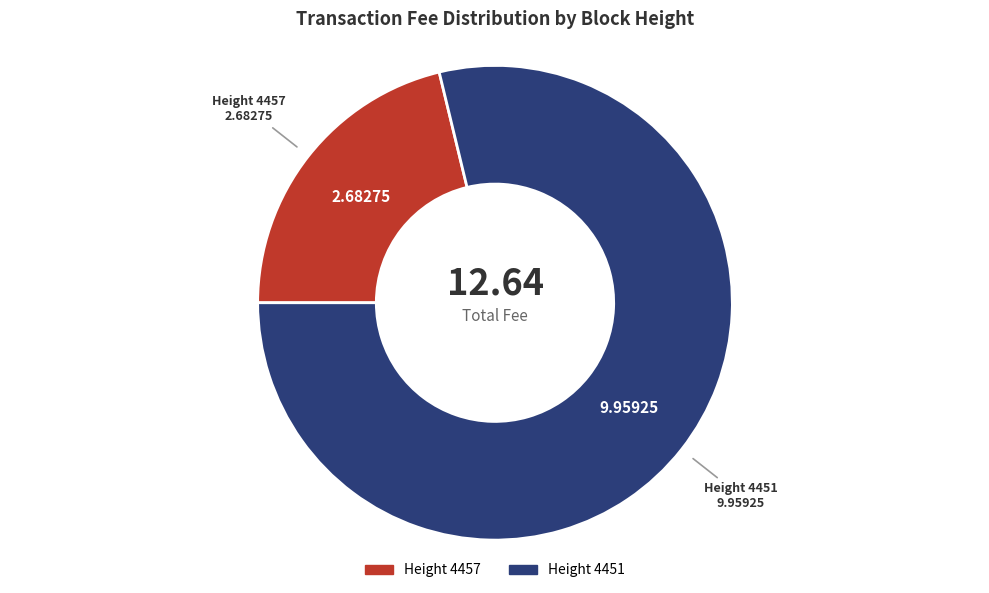

Count the number of slices in the pie.

2